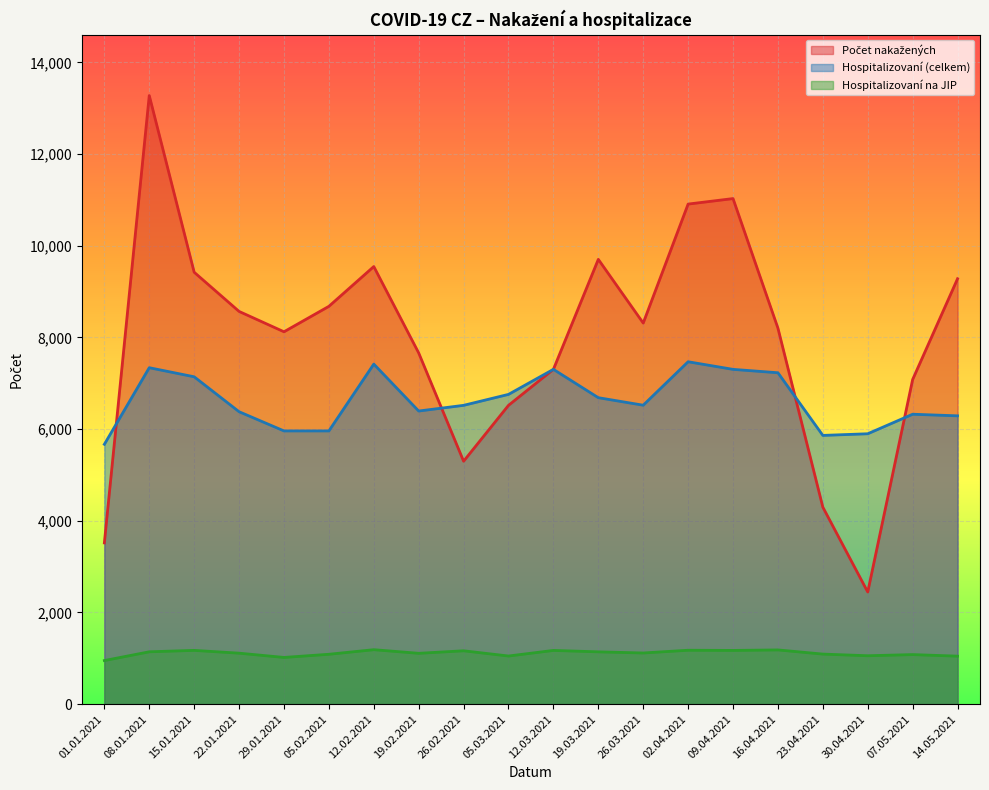

What is the label of the 15th point from the left?

09.04.2021